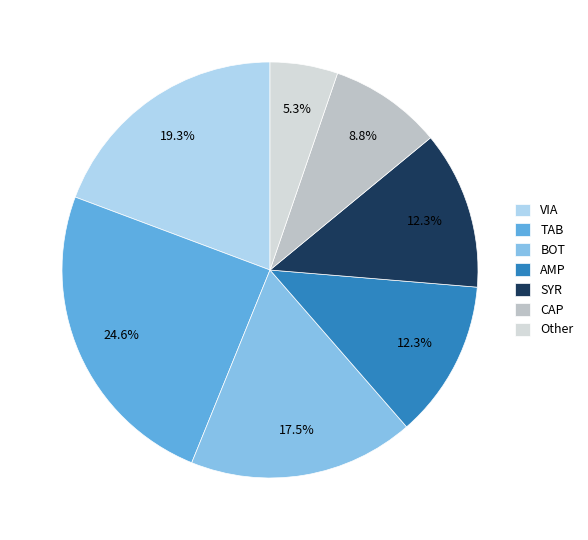

To the nearest percent, what is the average slice percentage?

14%